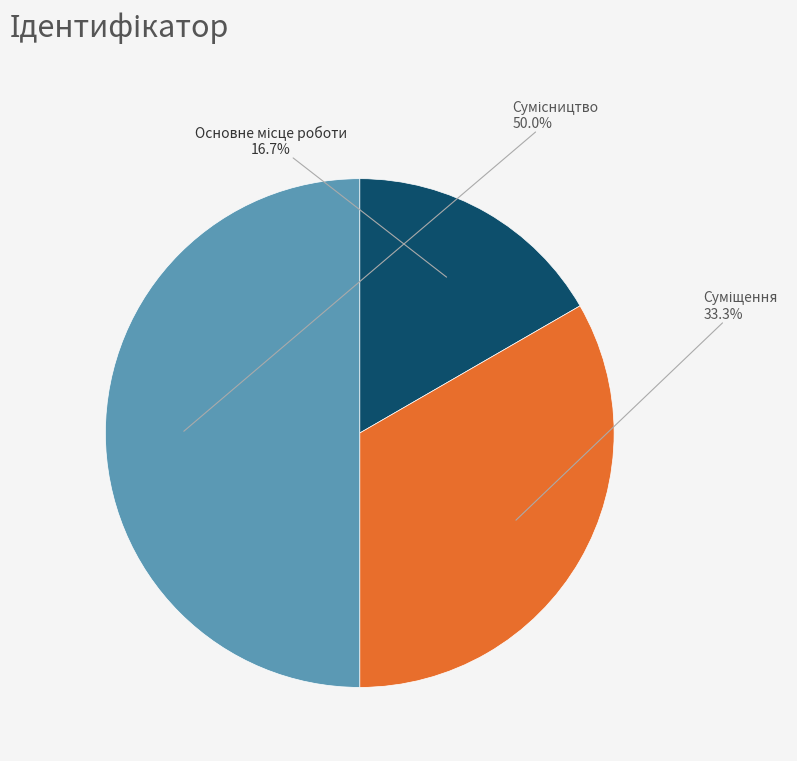

True or false: Сумісництво accounts for 50% of the total.

True